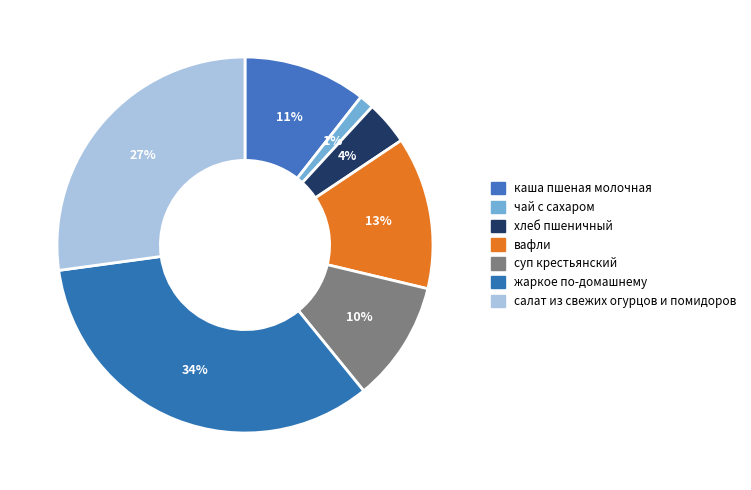

To the nearest percent, what is the combined percentage of каша пшеная молочная and суп крестьянский?

21%